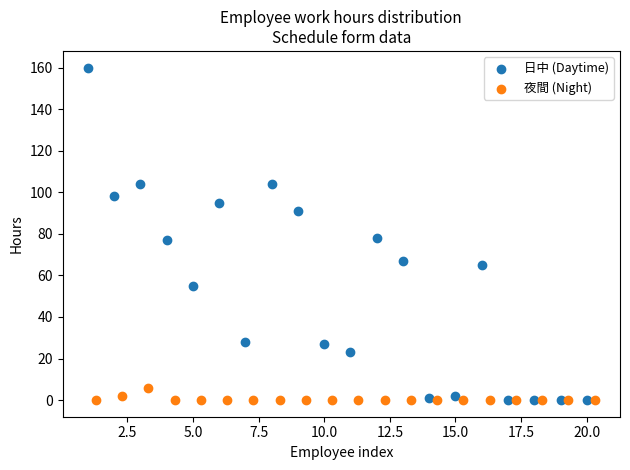

Which series contains the highest Y value?

日中 (Daytime)